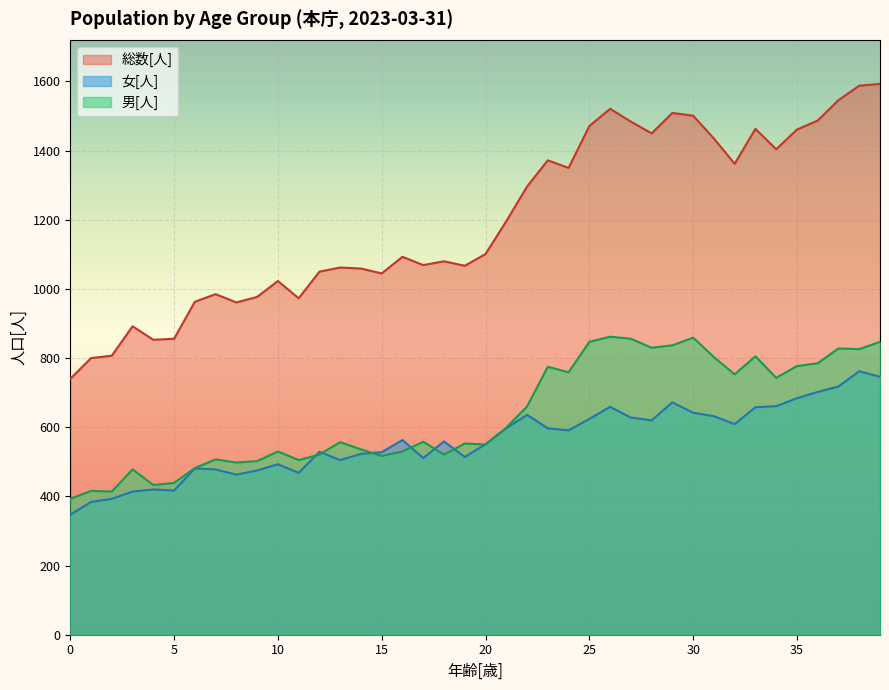

Which series has the largest range (max minus min)?

総数[人]